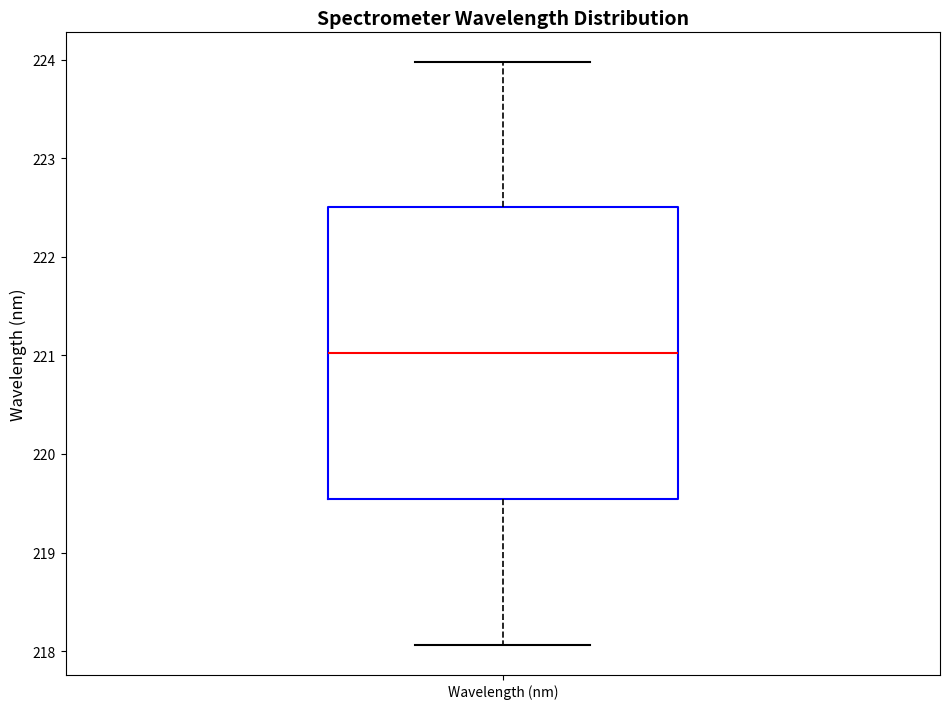

Where does the lower whisker of the box for Wavelength (nm) end on the y-axis? The values are not printed on the chart, so give them approximately, as read against the axis.

218.1